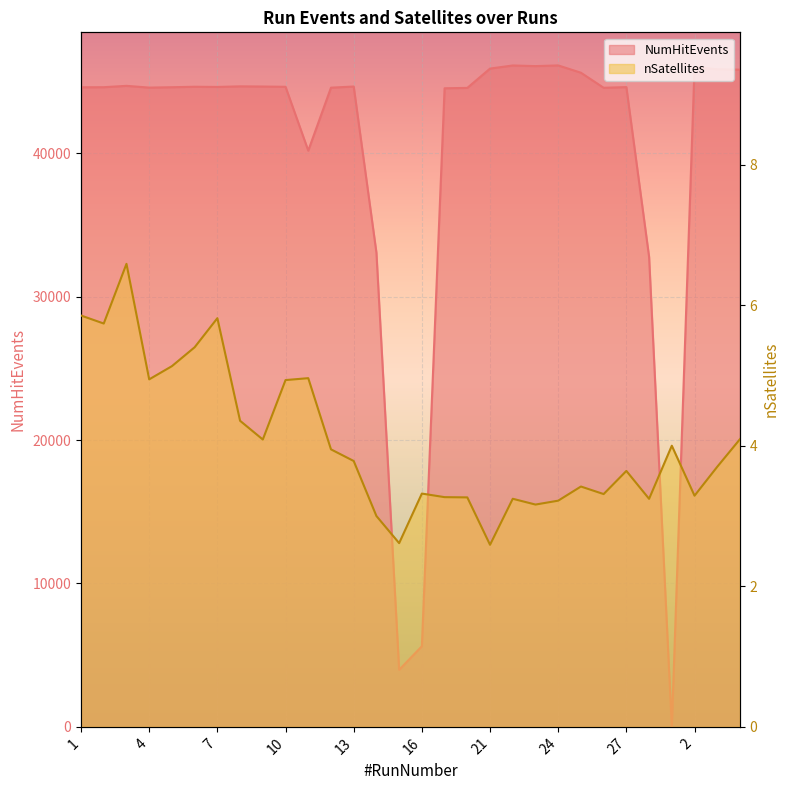

What is the highest value of the NumHitEvents series?

46126.0